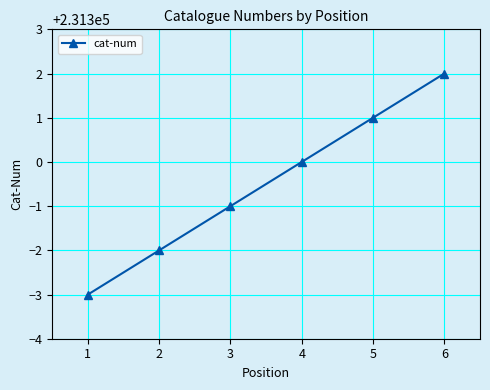

Count the number of categories in the chart.

6